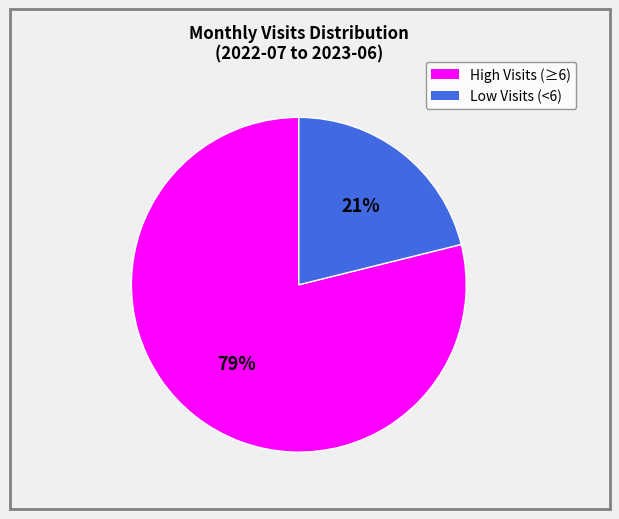

Count the number of slices in the pie.

2